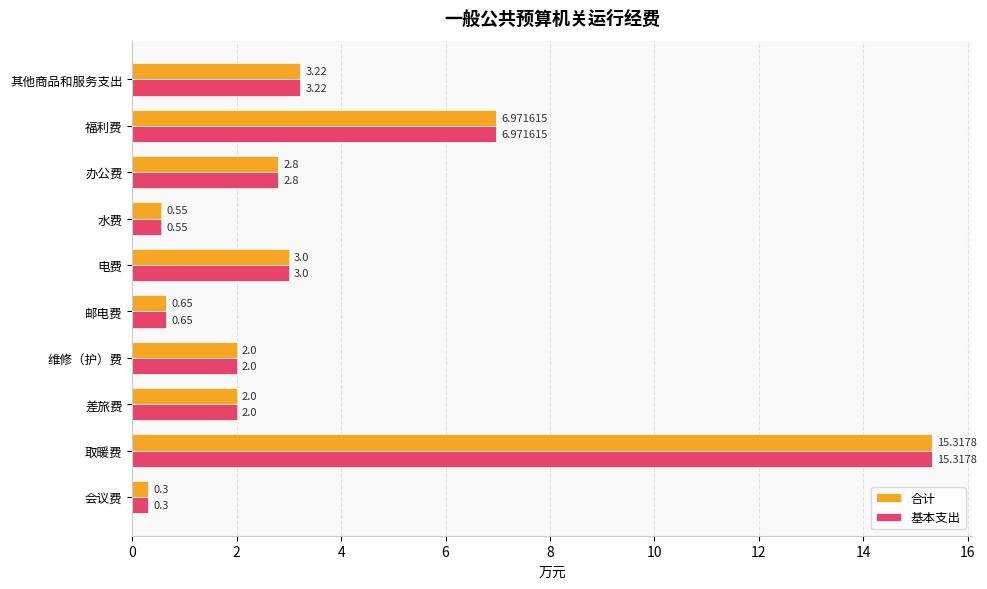

At which category is the sum across all series the highest?

取暖费